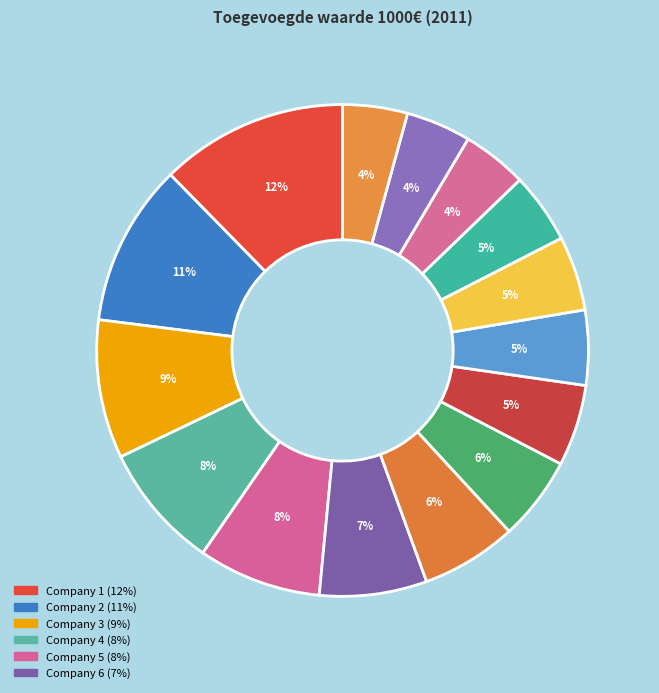

Count the number of slices in the pie.

15